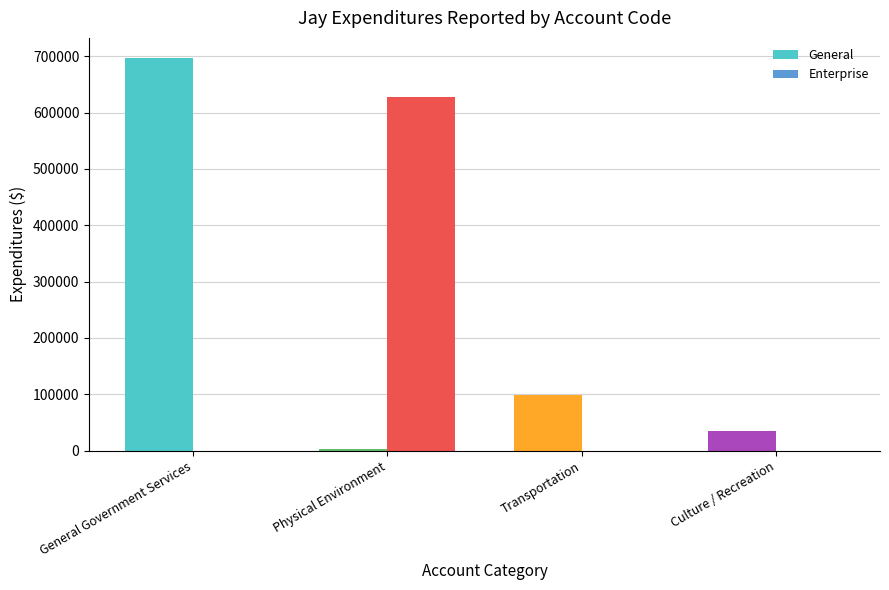

What is the sum of all Enterprise values?

628327